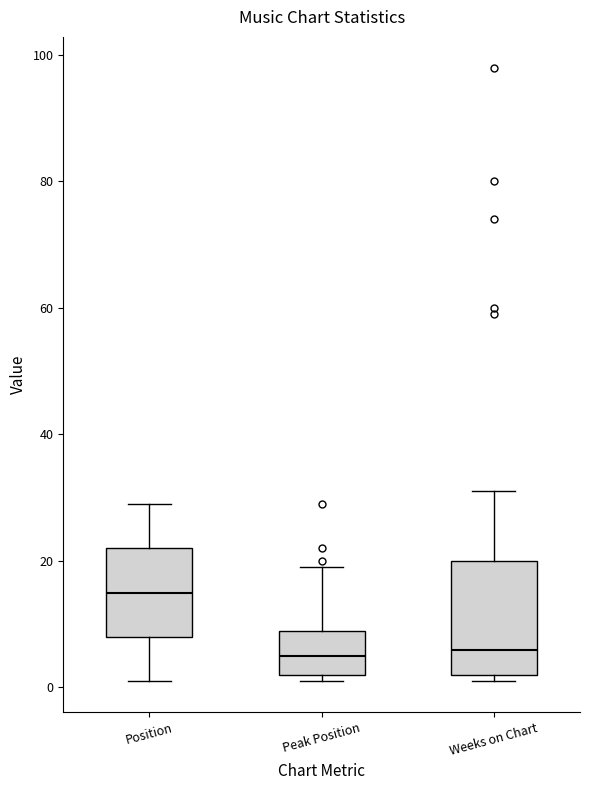

Which box is the tallest, from its lower edge to its upper edge?

Weeks on Chart